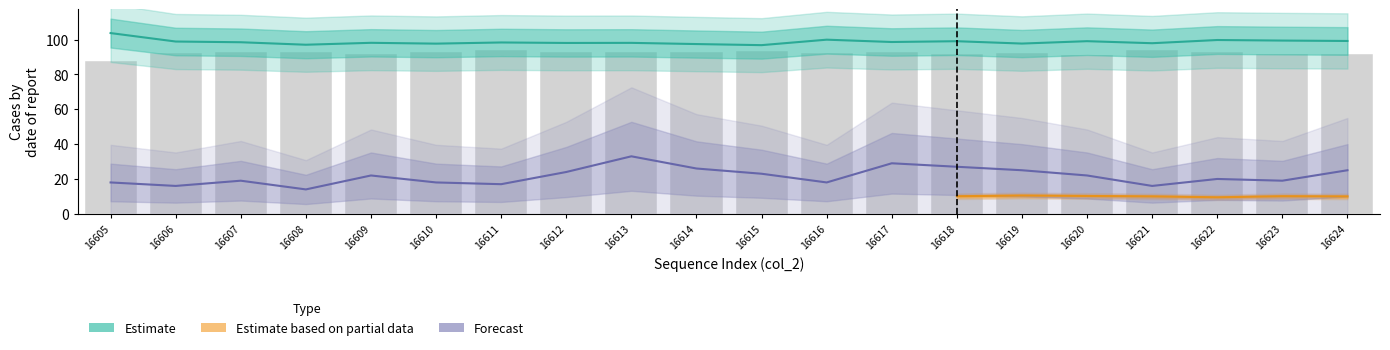

What is the sum of all col_4 values?

1973.4